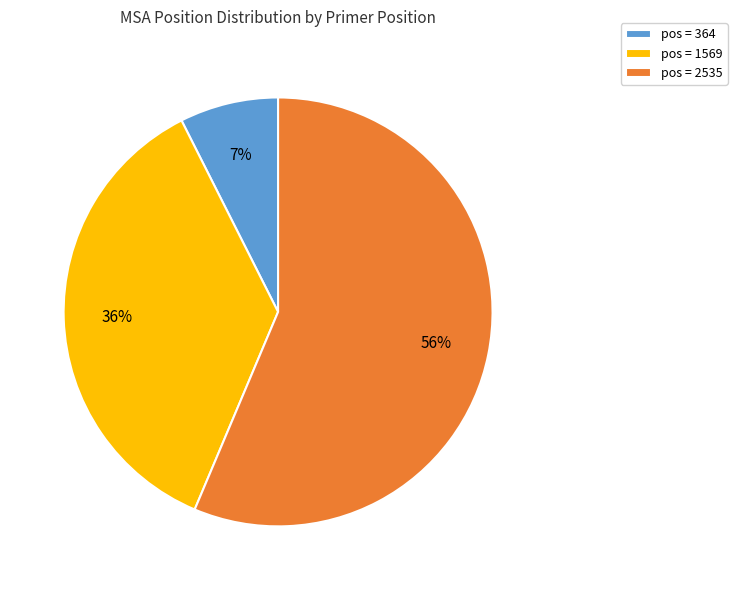

How many slices are in this pie chart?

3